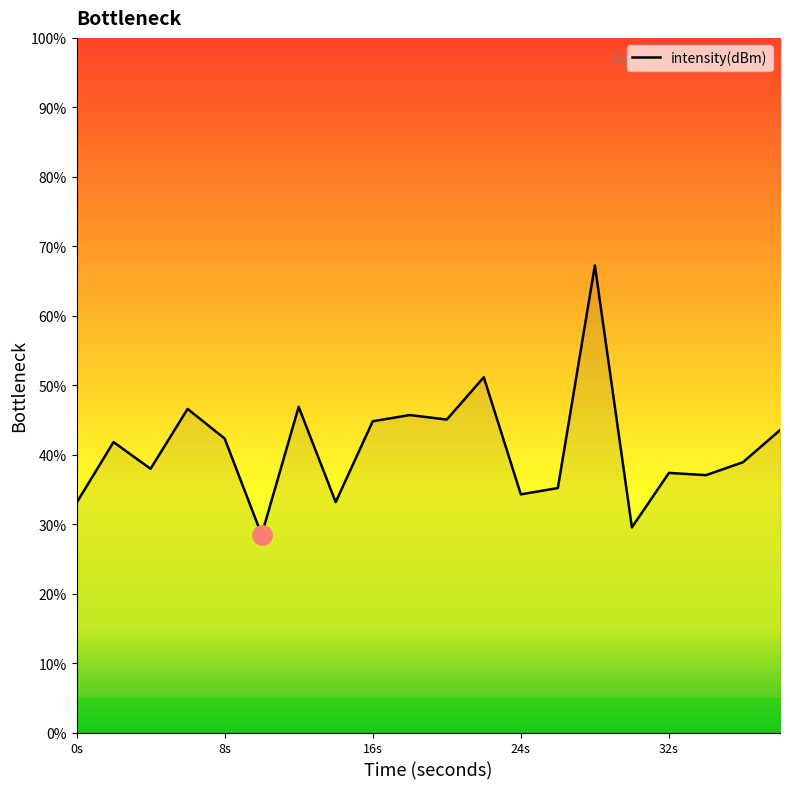

What is the smallest value displayed?

28.5